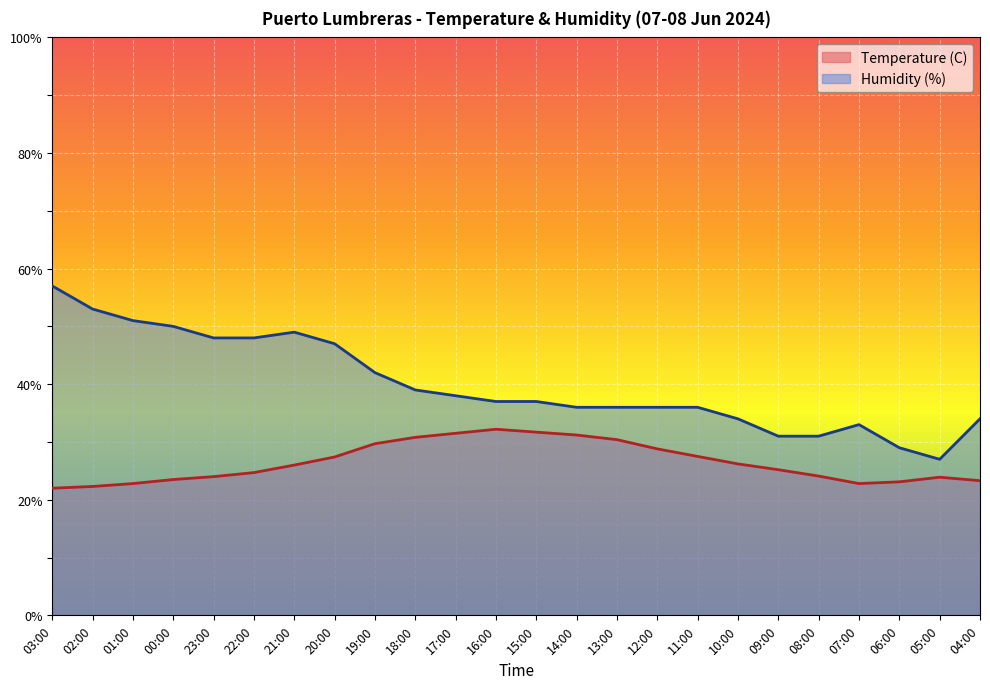

What are all the series names shown in the legend?

Temperature (C), Humidity (%)